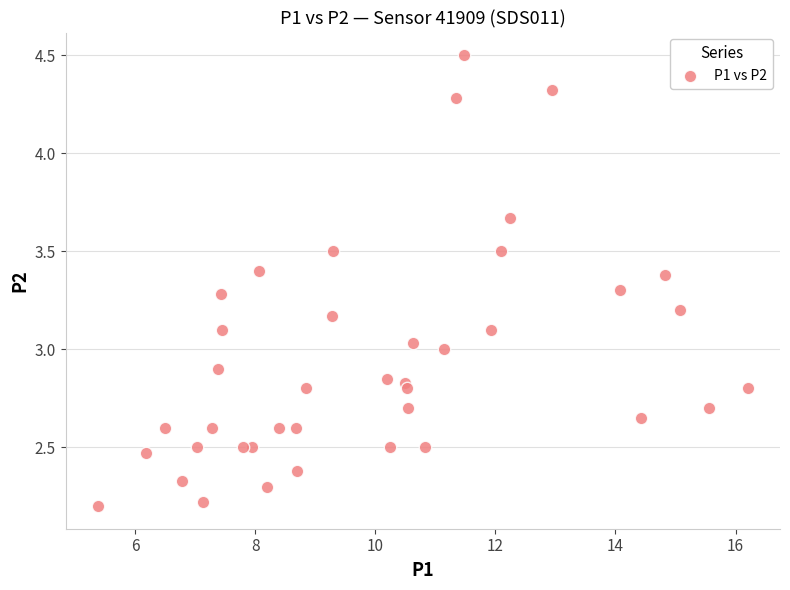

How many points are shown in the scatter plot?

40